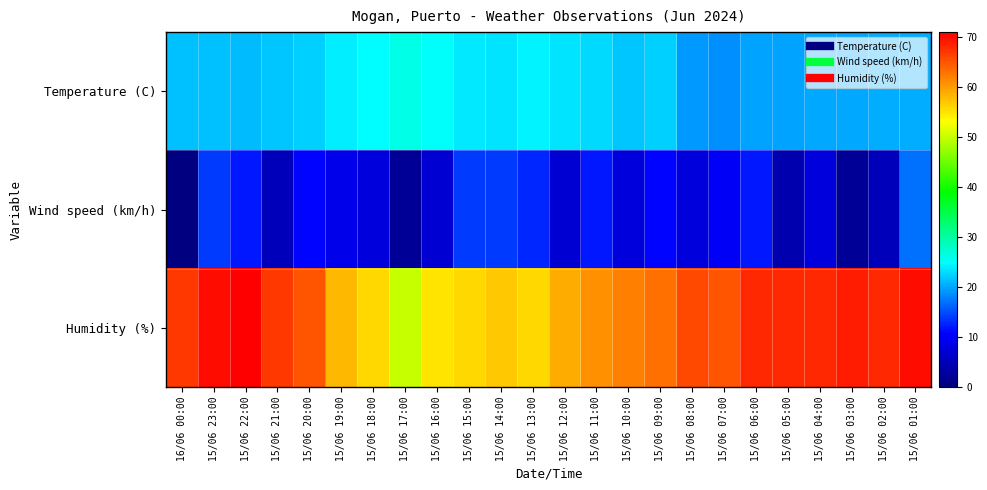

Rank the series by their average value, from lowest to highest.

Wind speed (km/h), Temperature (C), Humidity (%)